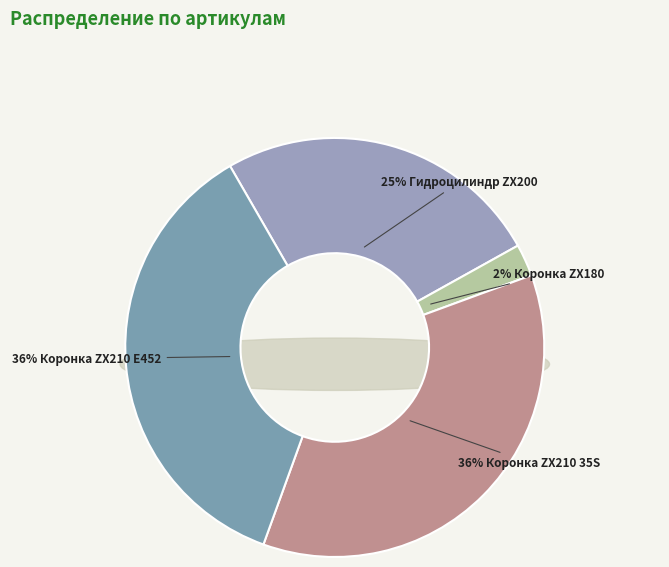

To the nearest percent, what portion does Гидроцилиндр ковша Hitachi ZX200 4385637 represent?

25%